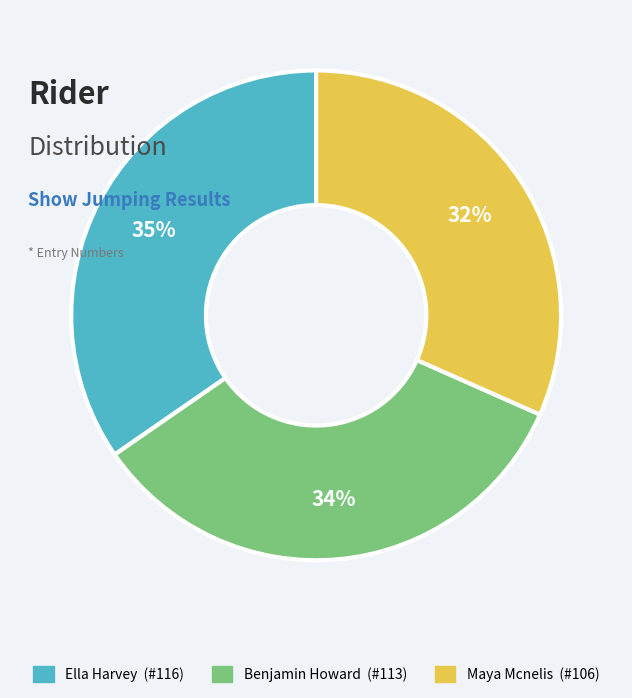

Is the sum of Benjamin Howard and Maya Mcnelis greater than half?

Yes